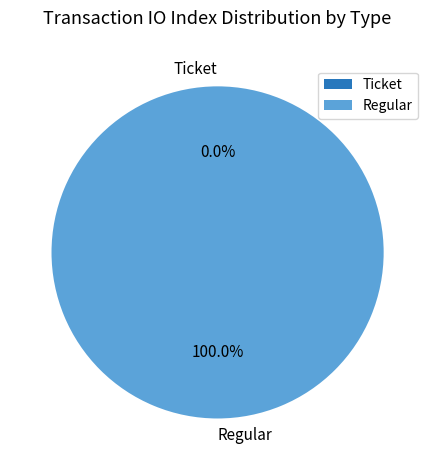

Which slice is the smallest?

Ticket